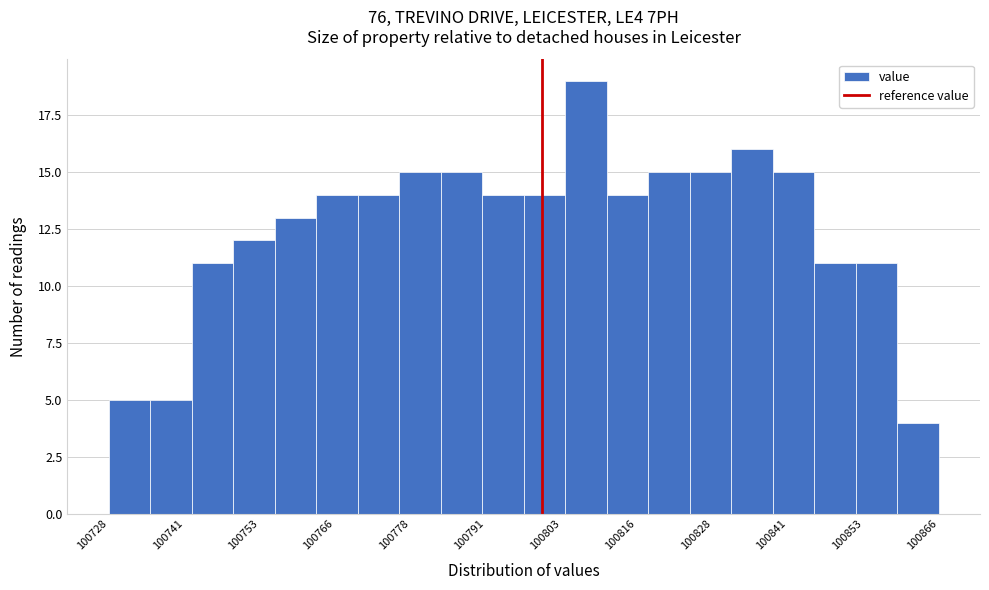

Around what value on the x-axis is the tallest bar? Give the approximate position of its centre, as read against the axis.

100808